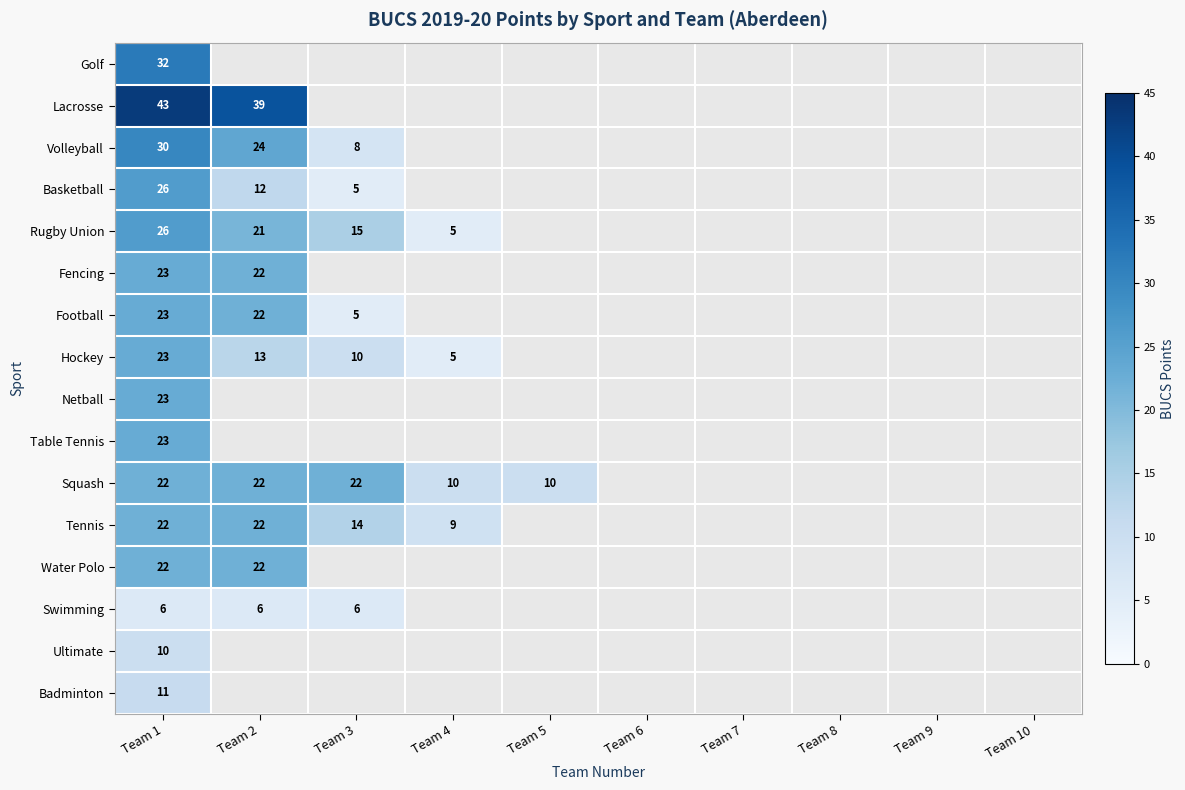

True or false: Tennis has a value of 14 at Team 3.

True